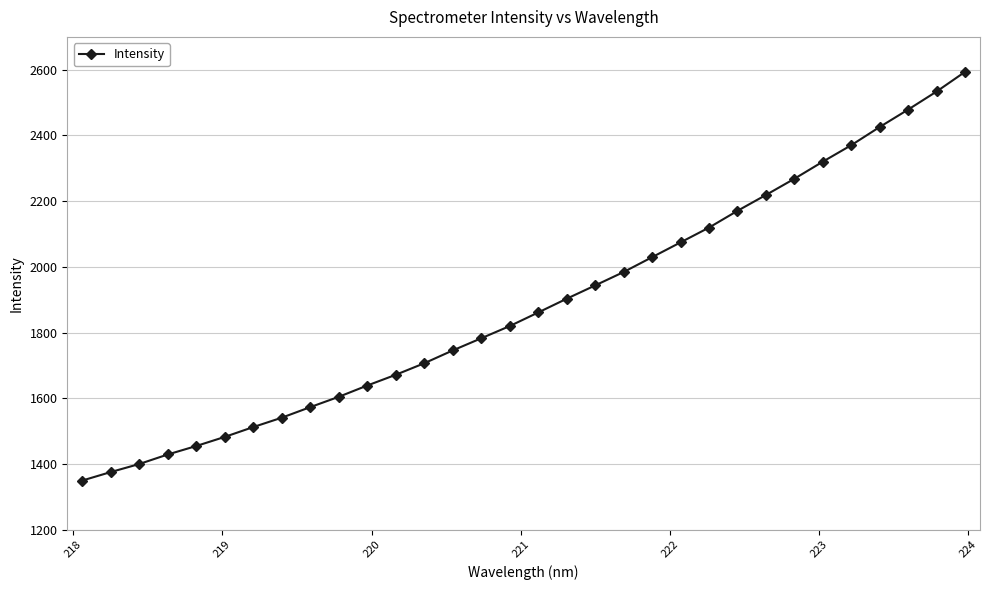

What is the value of the 9th point from the left?

1572.9